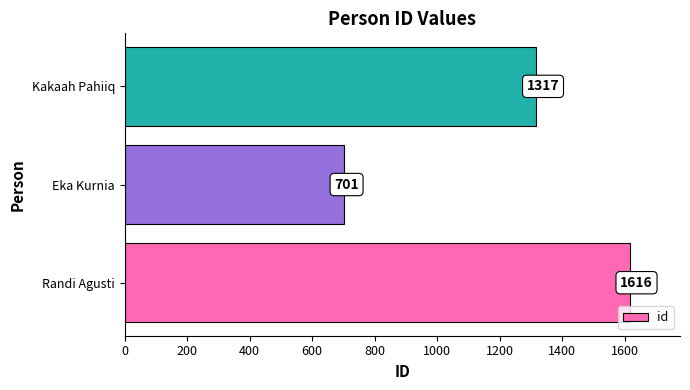

List the labels in order of value, largest first.

Randi Agusti, Kakaah Pahiiq, Eka Kurnia